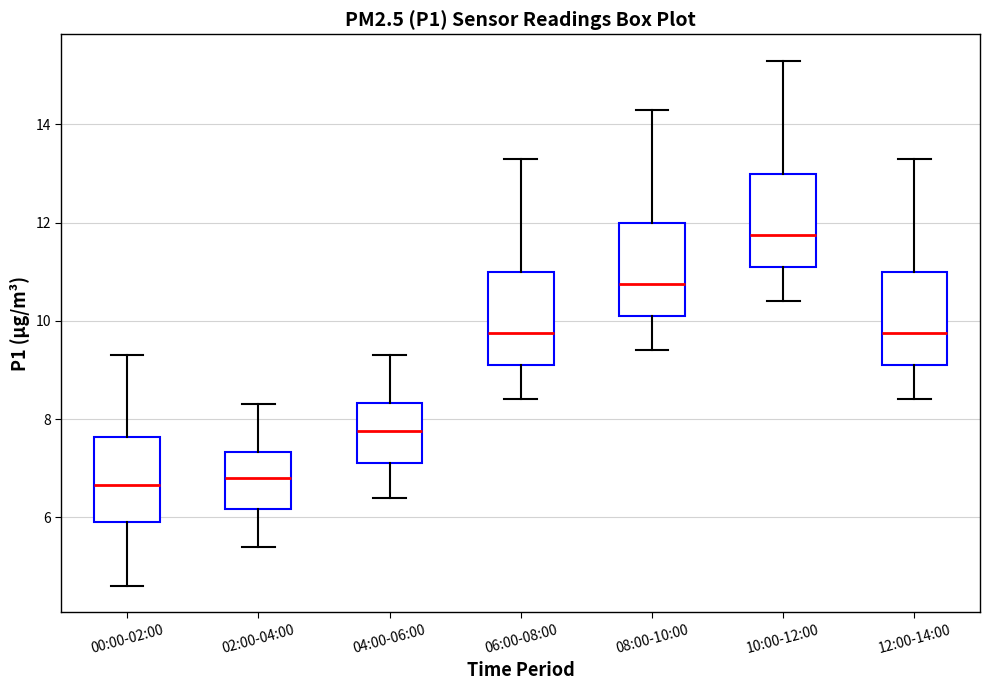

Which box's median line is the highest?

10:00-12:00